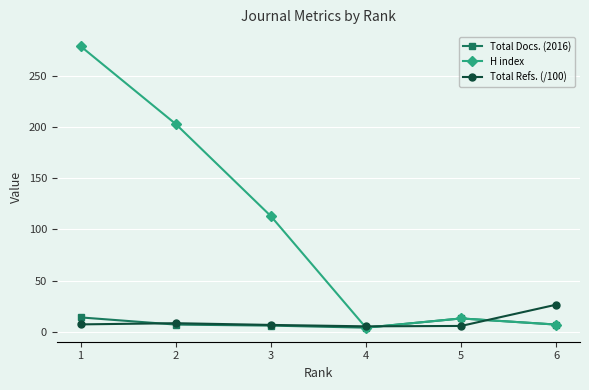

Which label corresponds to the largest value in the chart?

1